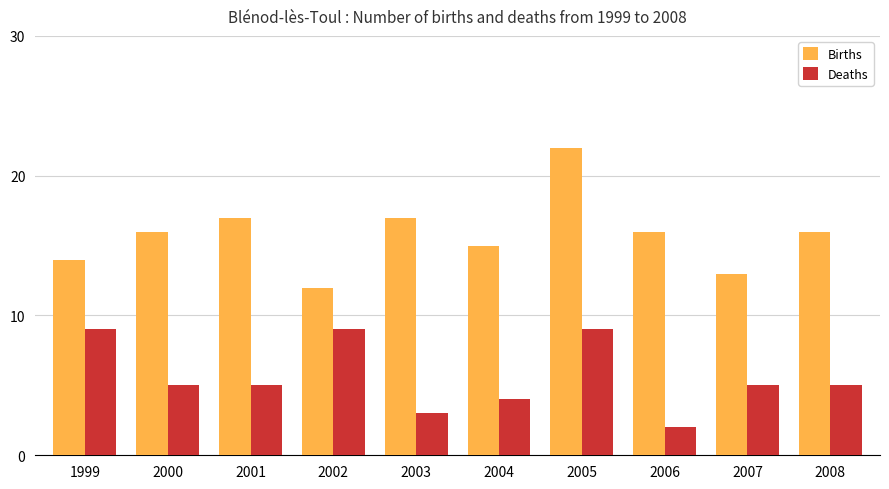

Is the value of Deaths at 2007 greater than the value of Births at 2001?

No